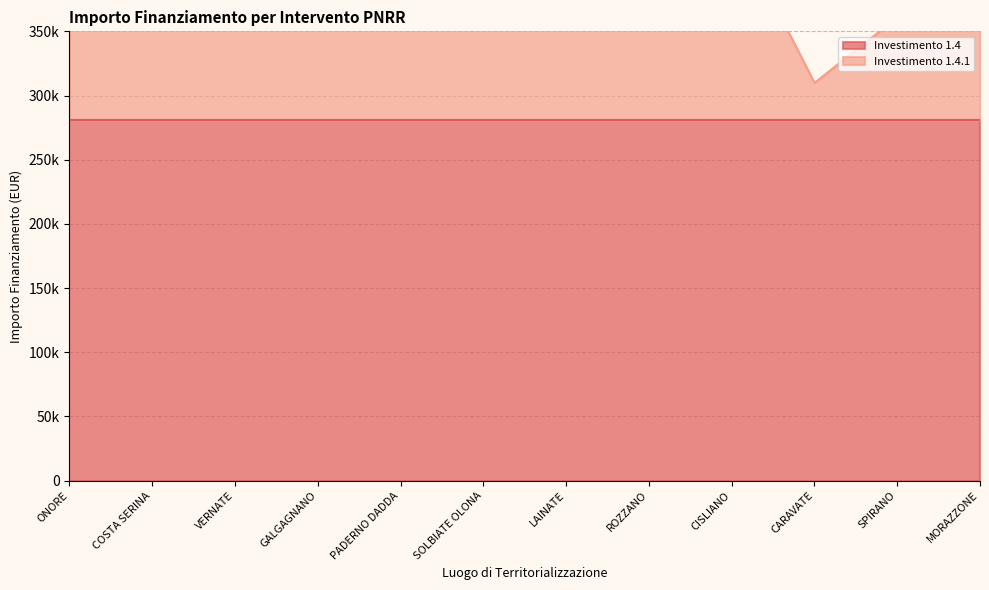

The value at COSTA SERINA is 360854. True or false?

True